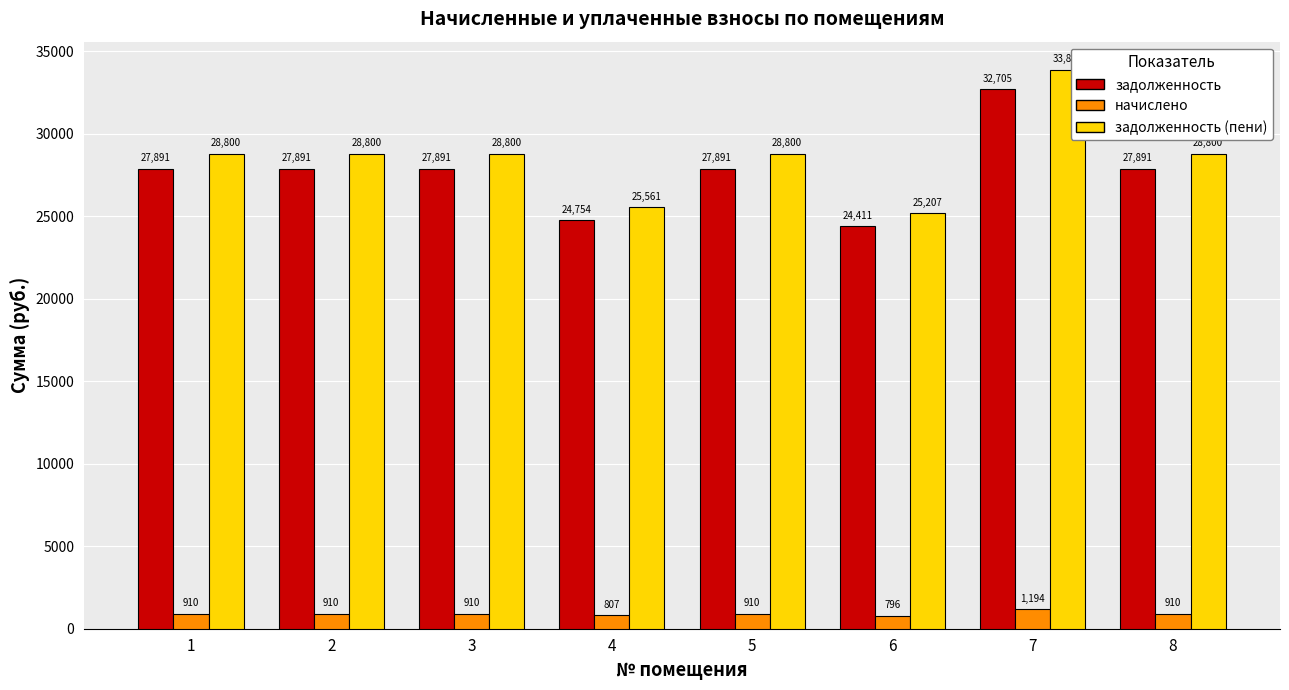

Does the chart contain stacked bars?

No